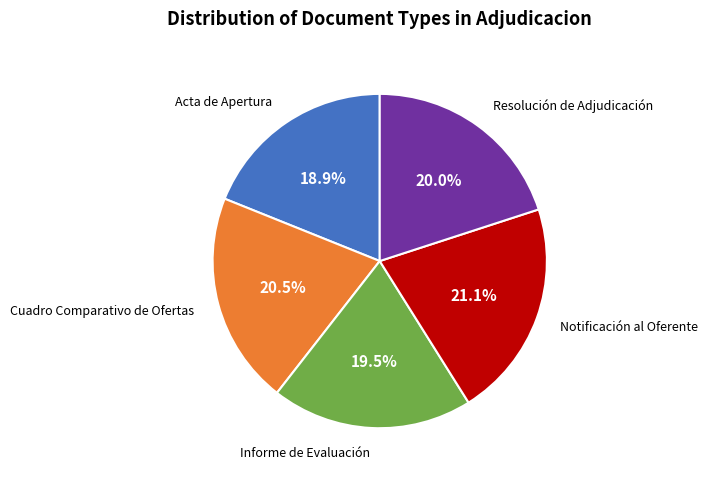

Which category has the smallest portion of the pie?

Acta de Apertura